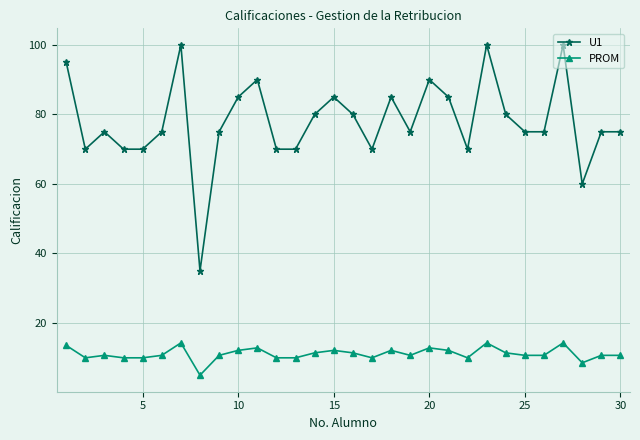

What is the maximum value shown in the chart?

100.0